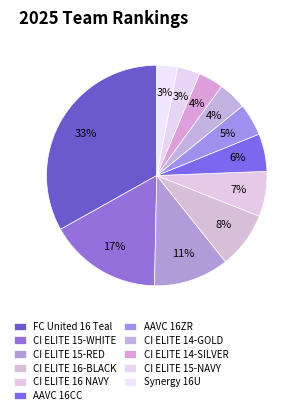

Count the number of slices in the pie.

11